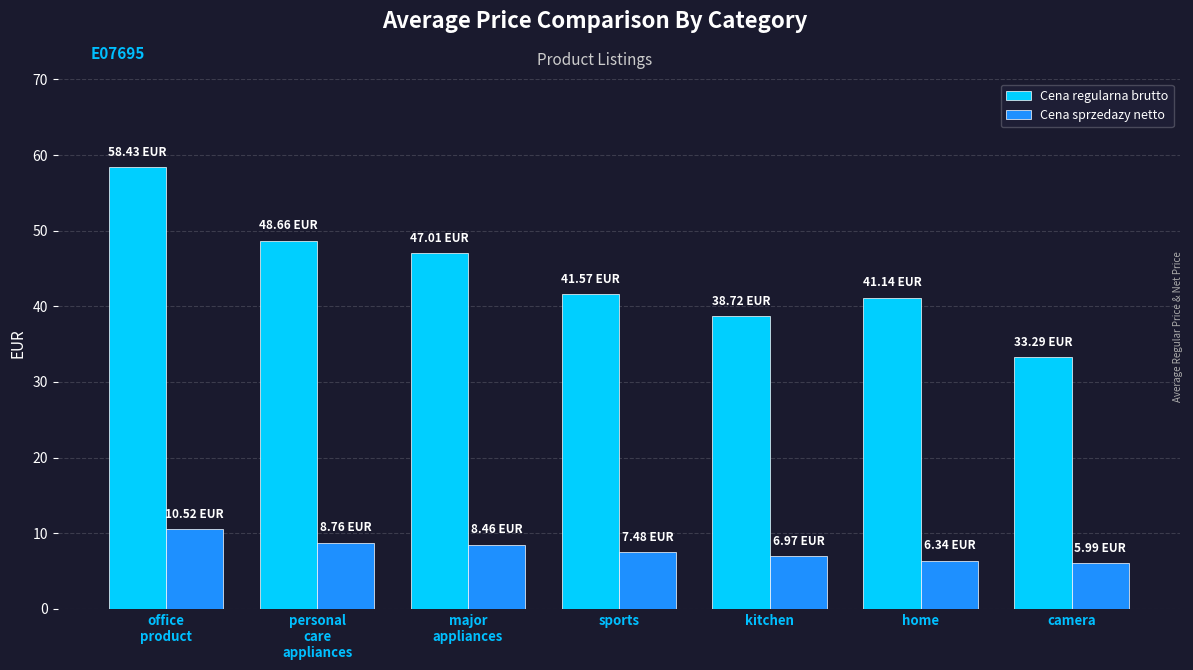

Where is Cena regularna brutto nearest to the value 45?

major
appliances